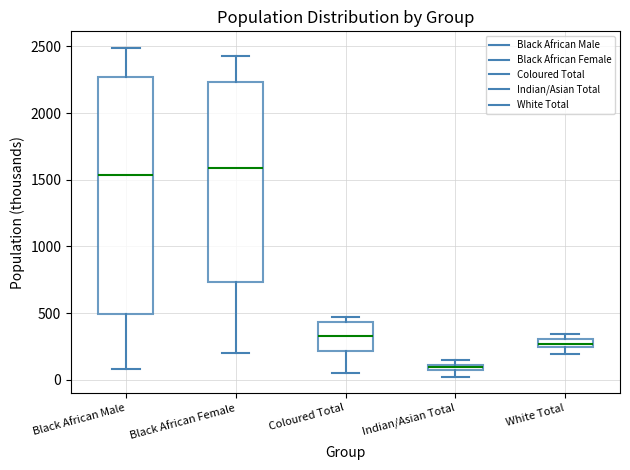

Comparing the boxes themselves (not the whiskers), which one is the tallest?

Black African Male